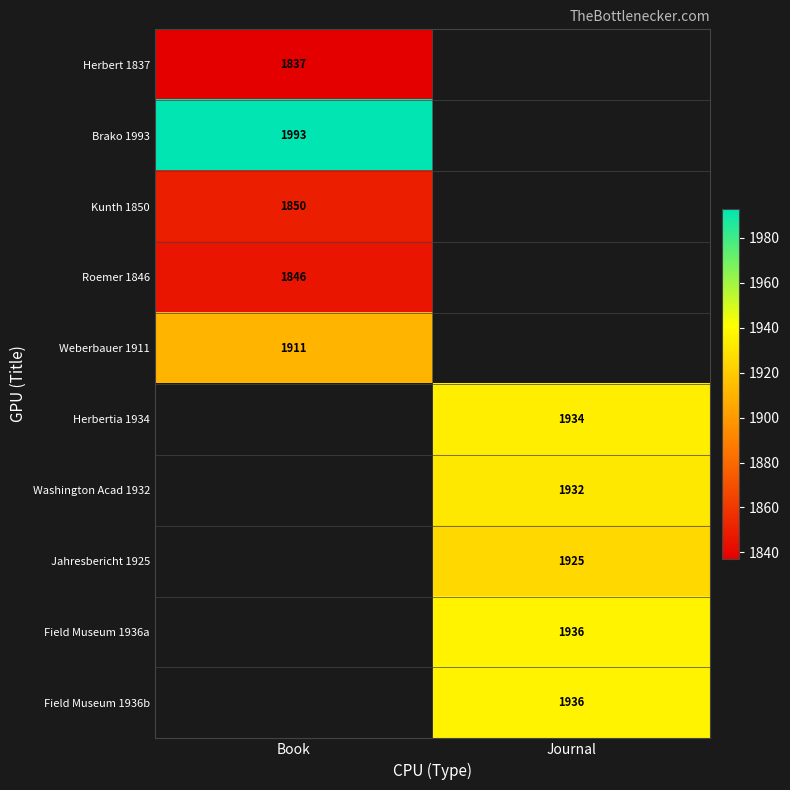

At which category does the chart reach its minimum across all series?

Book